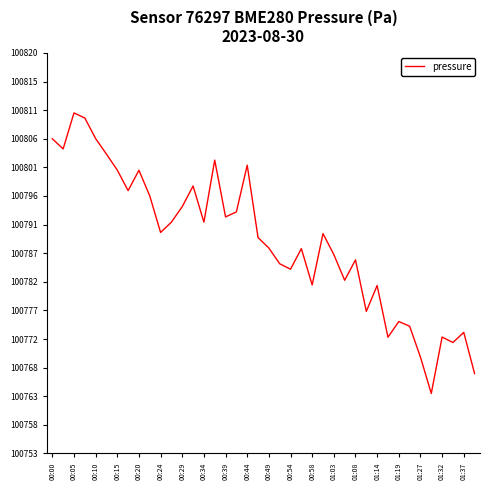

What is the sum of all values?

4031546.1